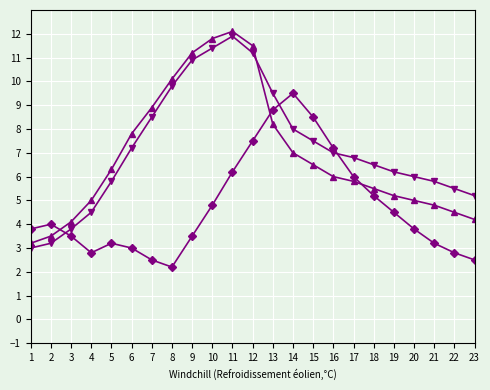

What is the difference between the highest and lowest values at 23?

2.7